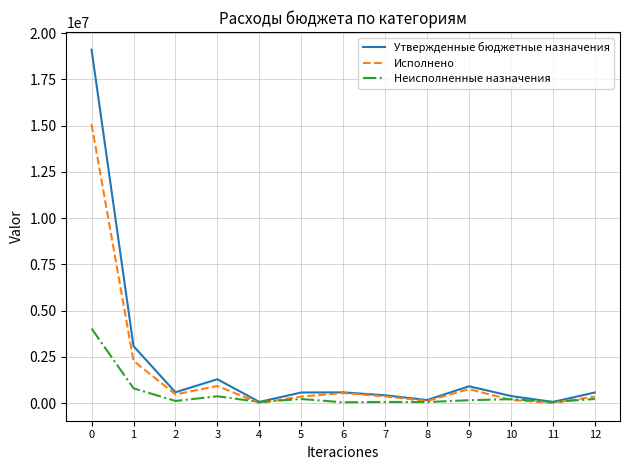

What is the difference between the Исполнено values at 4 and 3?

923467.7